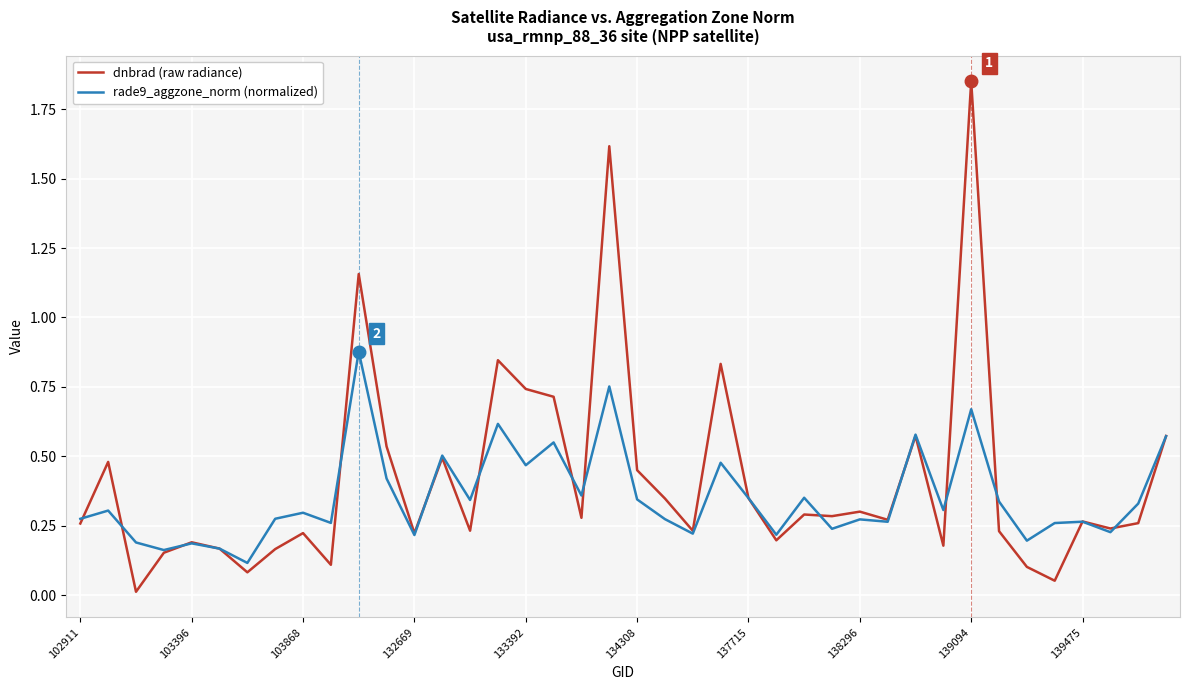

In rade9_aggzone_norm (normalized), how many points are higher than both neighbors (excluding endpoints)?

14